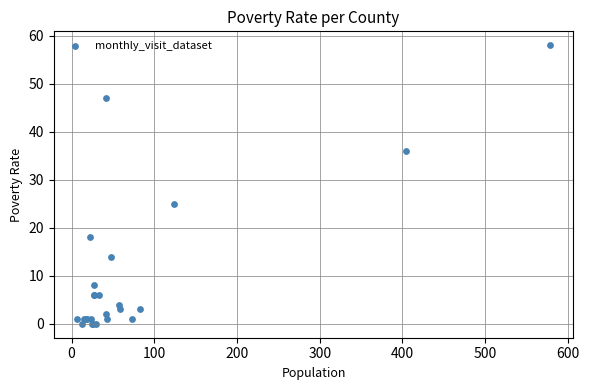

What Y value in the scatter plot is closest to 29?

25